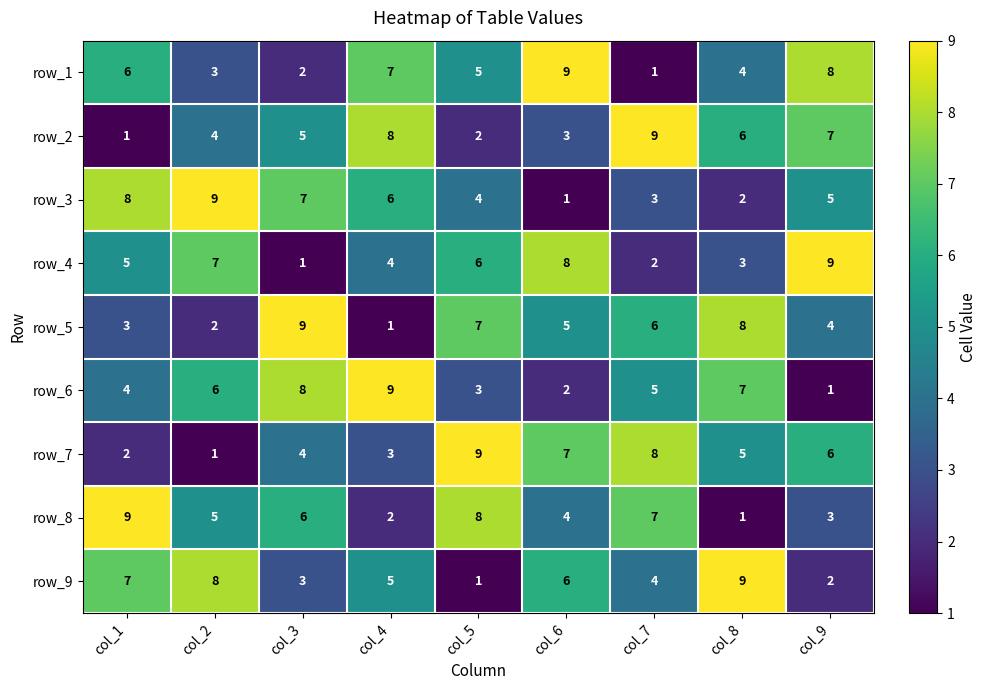

Count the number of data series in this chart.

9